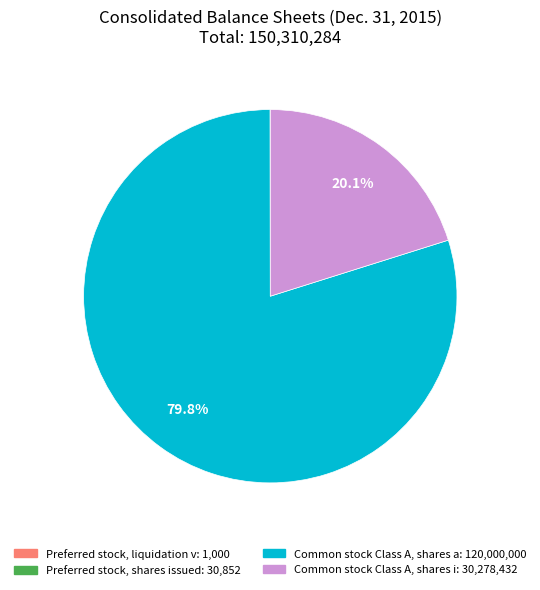

Is there a majority slice in this chart?

Yes